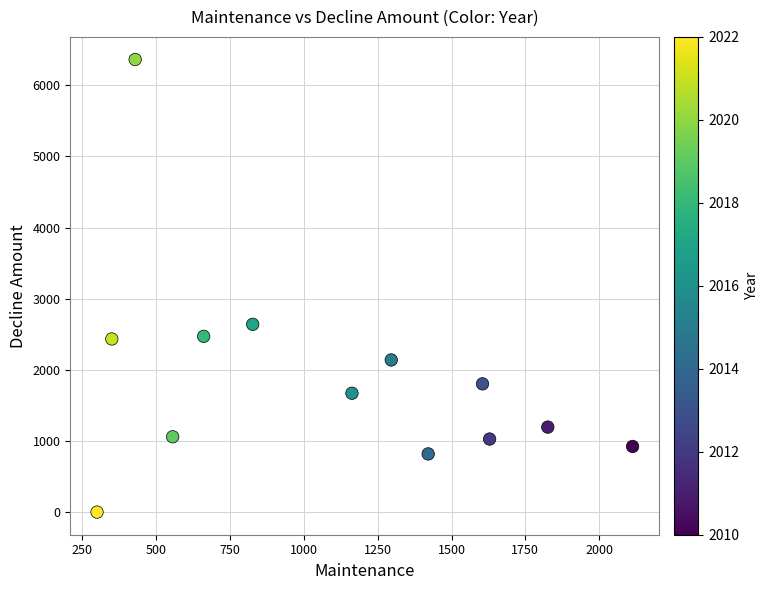

What is the range of Y values (max minus min)?

6363